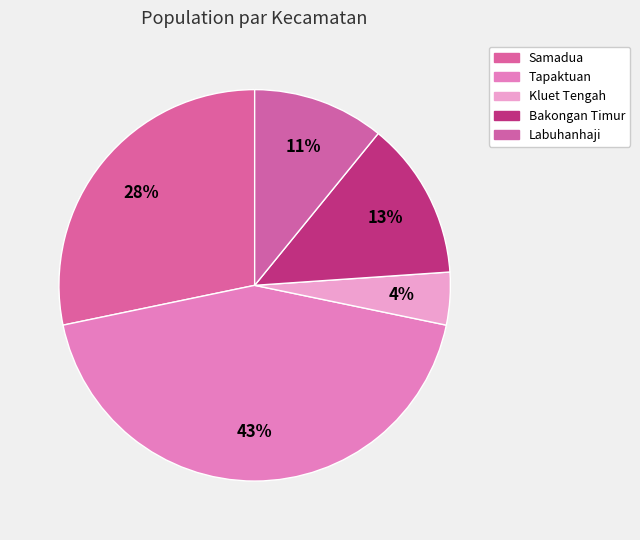

How many slices are in this pie chart?

5